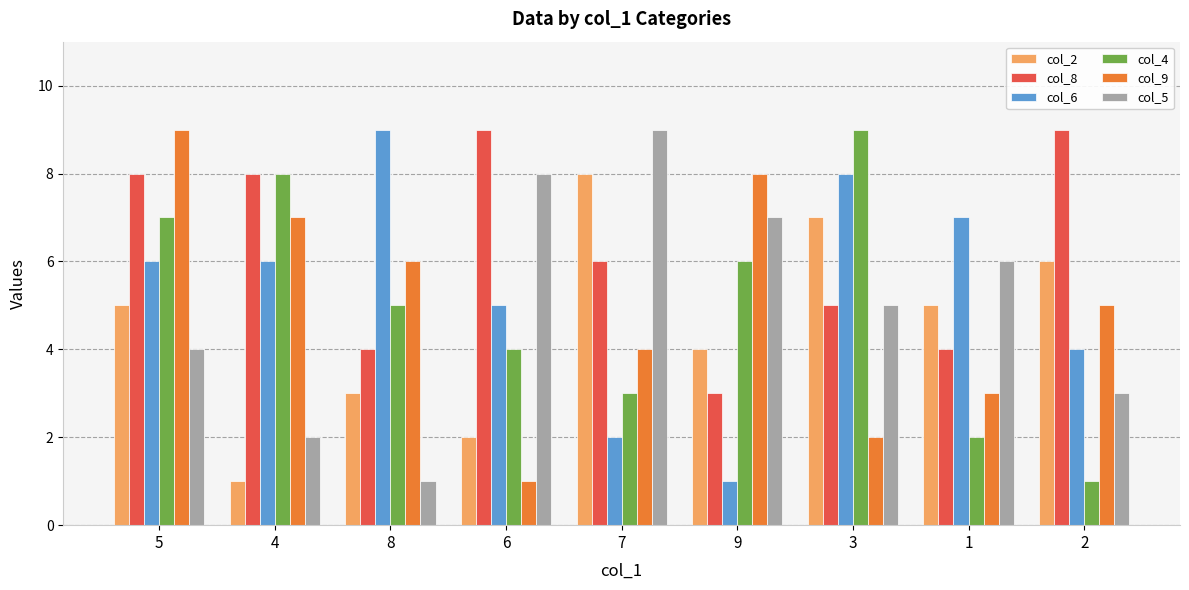

Rank the series at 1 from highest to lowest value.

col_6, col_5, col_2, col_8, col_9, col_4